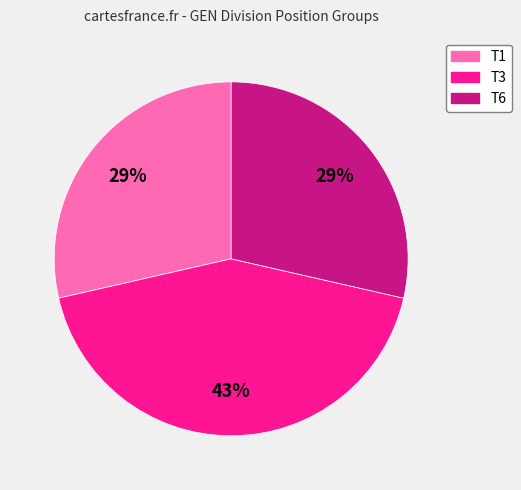

The T3 slice represents 43% of the pie. True or false?

True